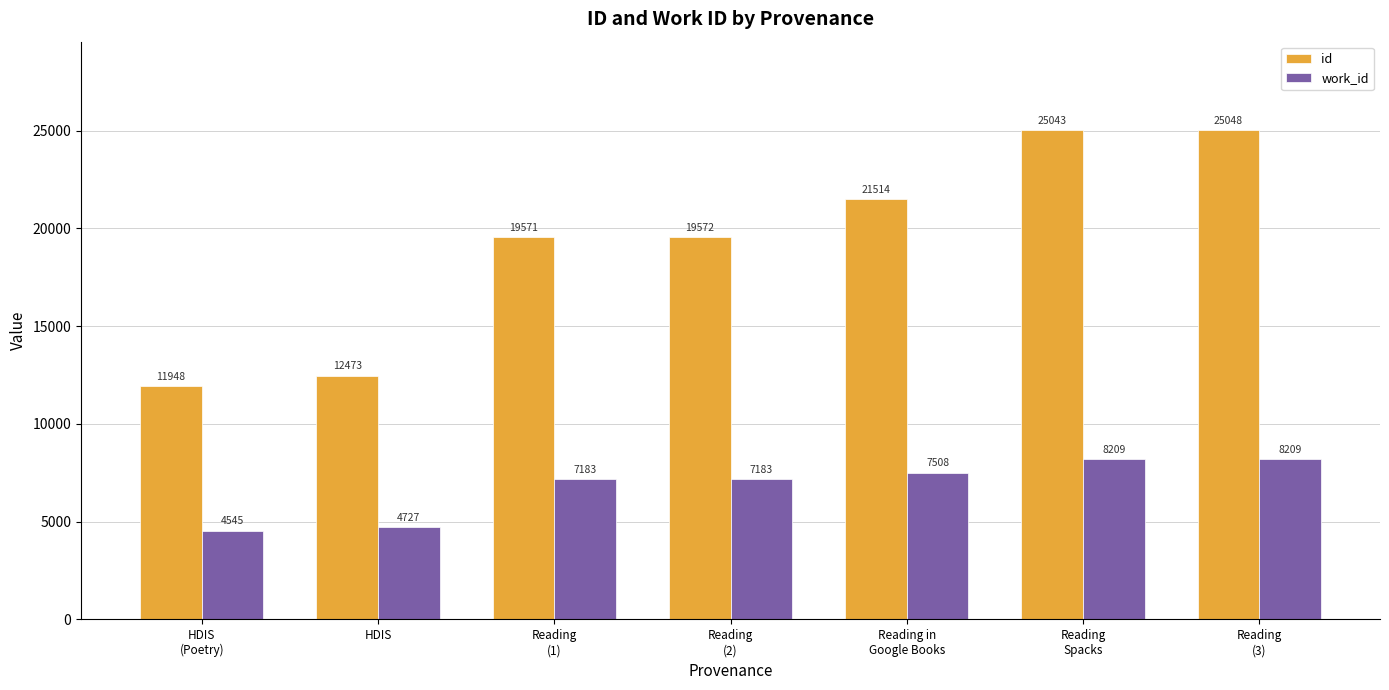

Which series has the largest total across all categories?

id